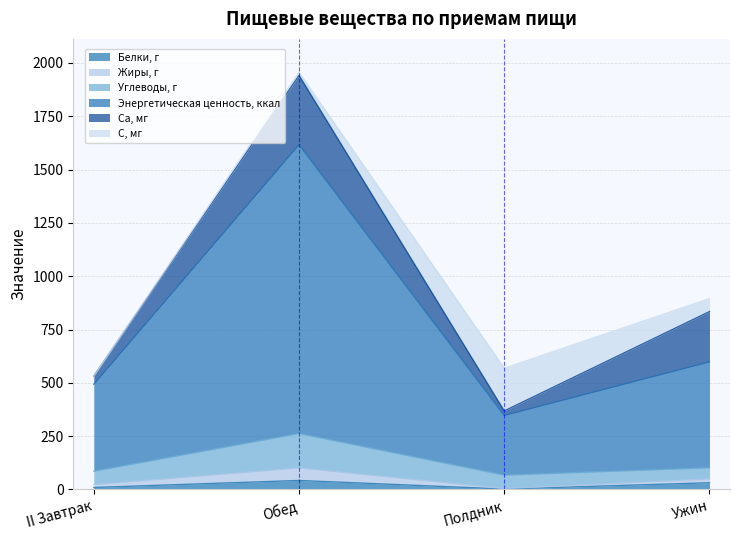

What position from the left is Обед?

2